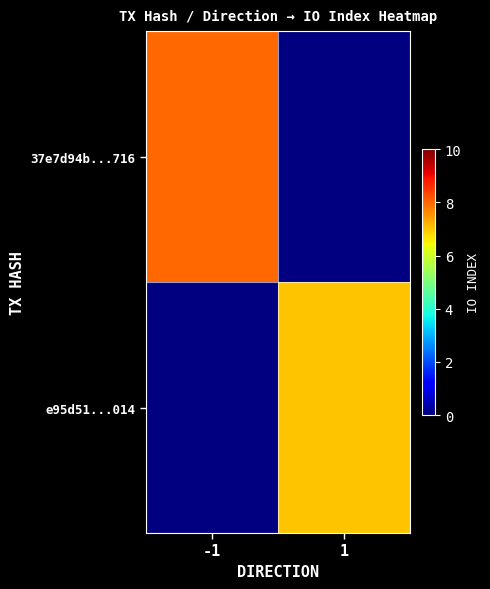

Between 1 and -1, which is larger?

-1